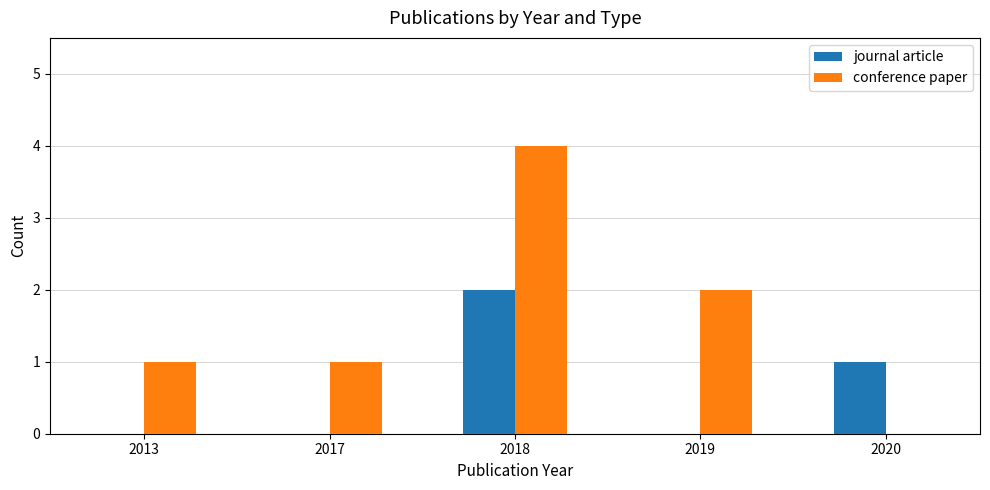

What are all the series names shown in the legend?

journal article, conference paper